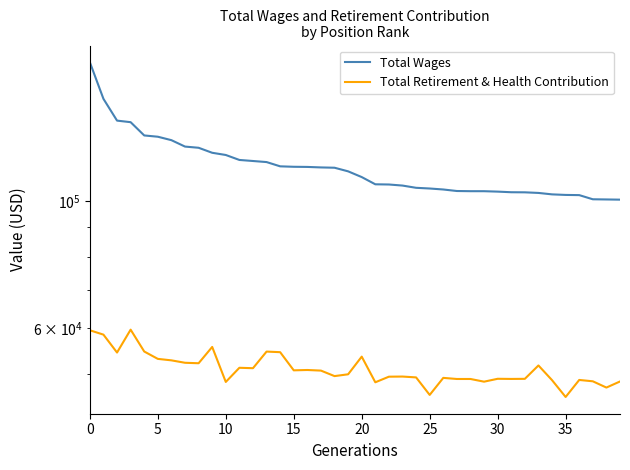

Which series has the largest range (max minus min)?

Total Wages